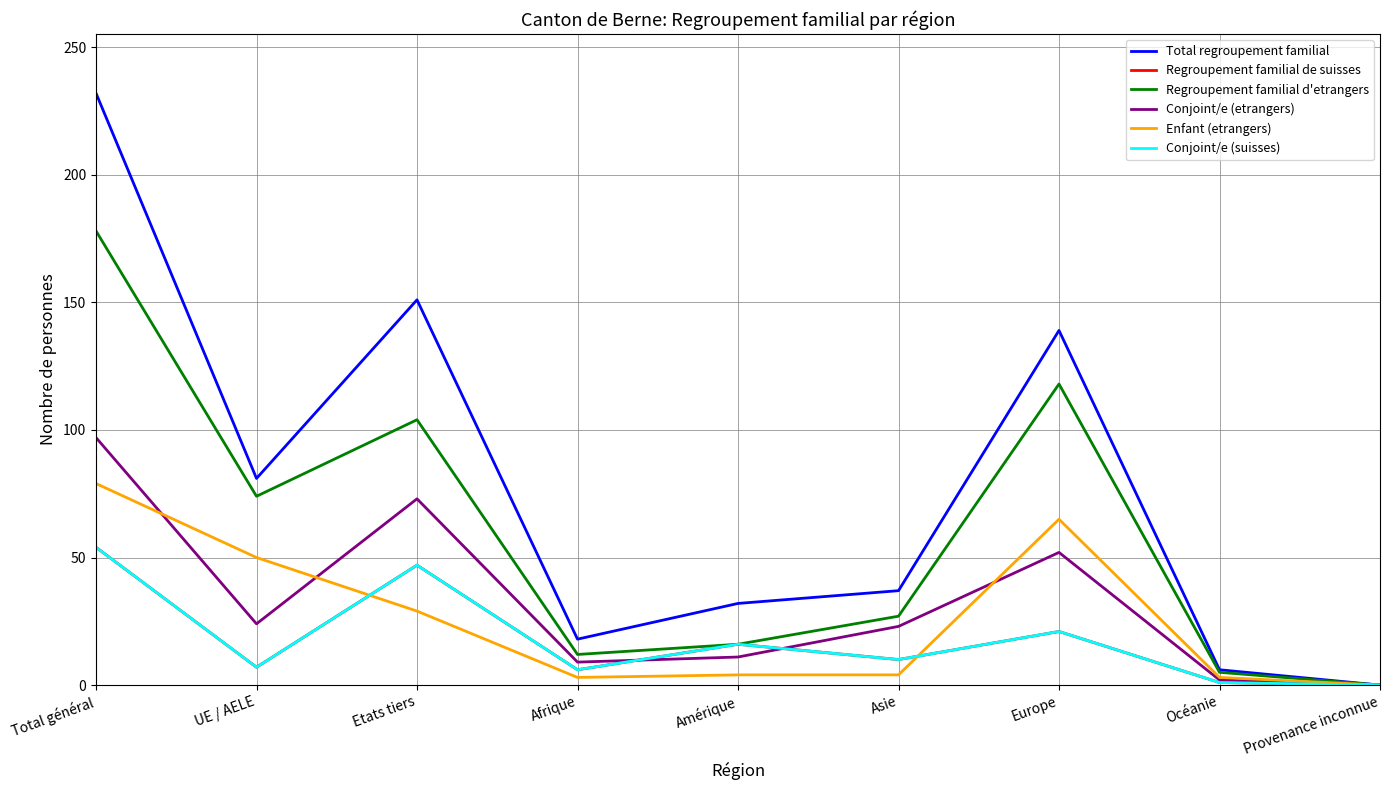

What is the spread (max minus min) of values at Total général?

178